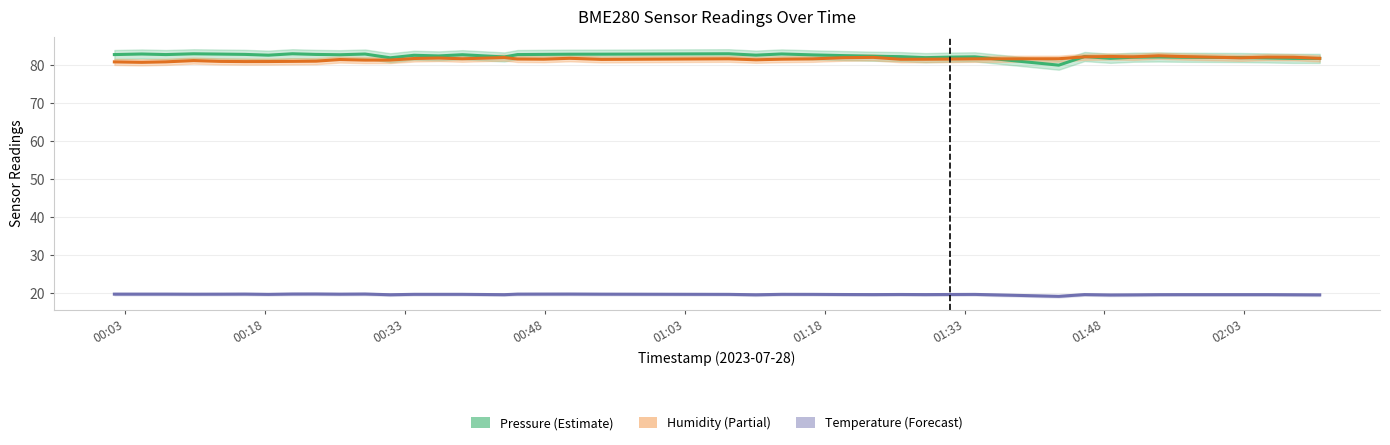

True or false: Humidity and Temperature cross at least once.

False